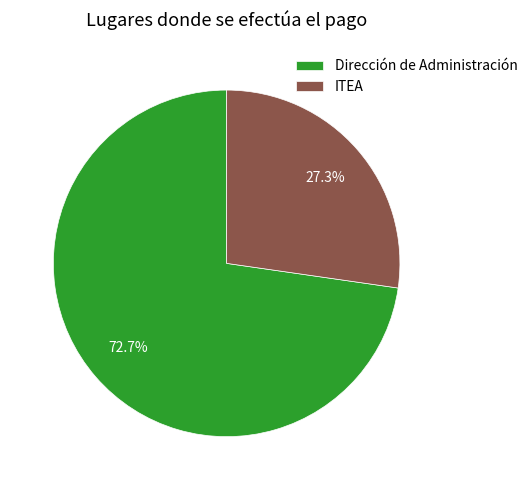

Is the sum of Dirección de Administración and ITEA greater than half?

Yes